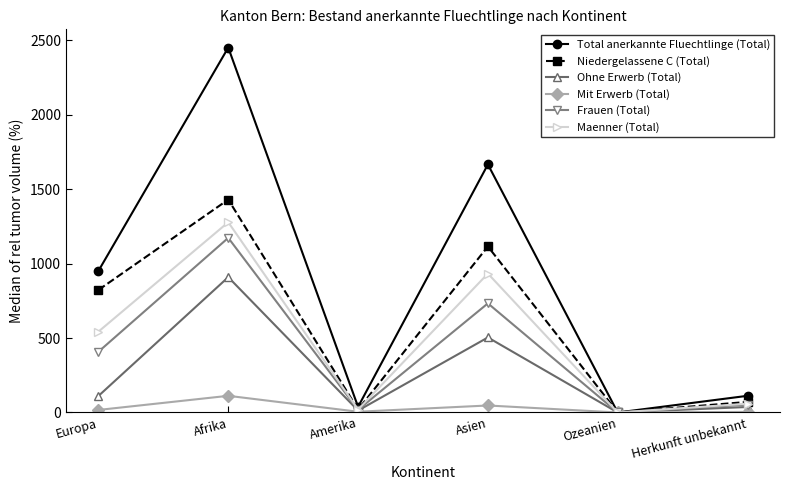

At which category does Niedergelassene C (Total) reach its first local peak?

Afrika